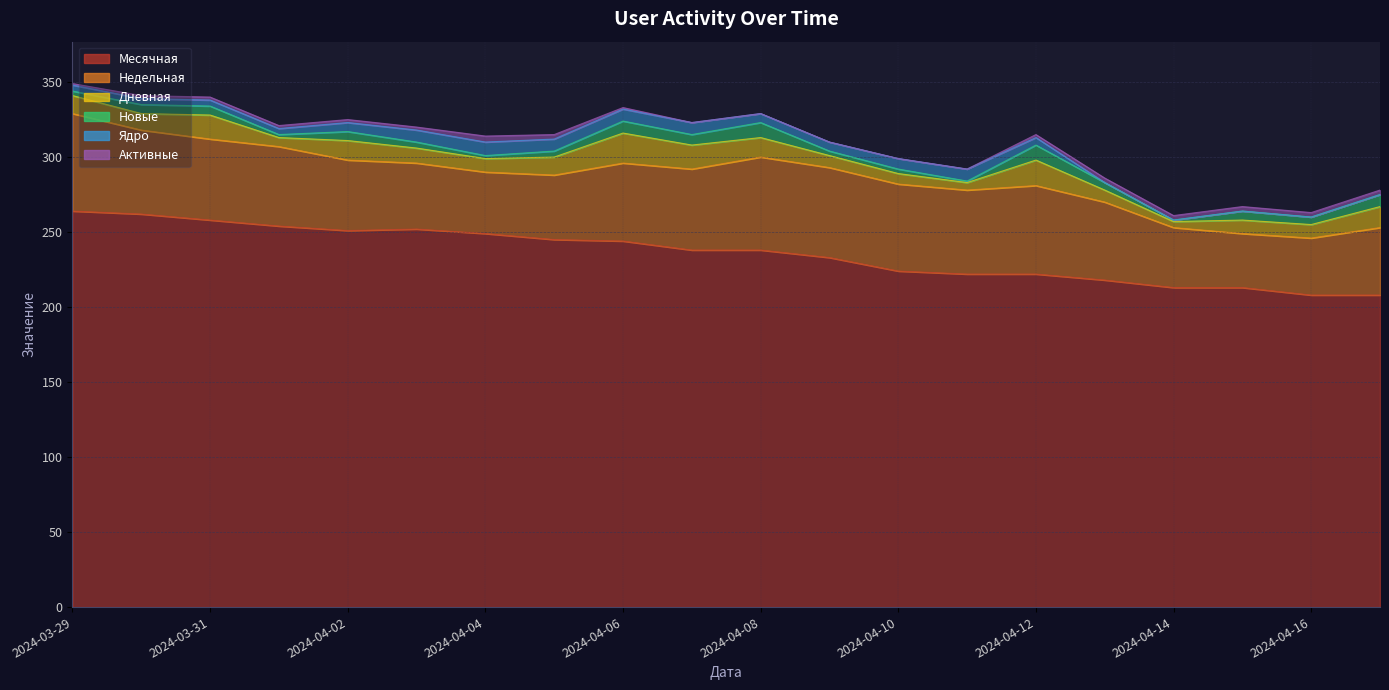

The Новые series shows 2 at 2024-04-03. True or false?

False